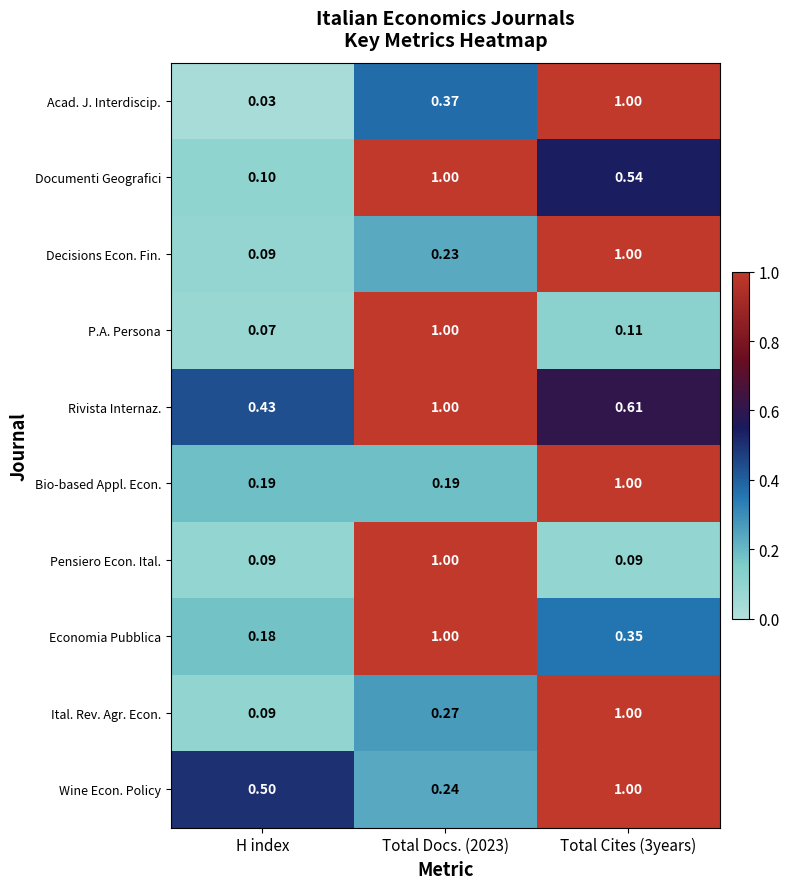

Where is Decisions Econ. Fin. nearest to the value 0?

H index